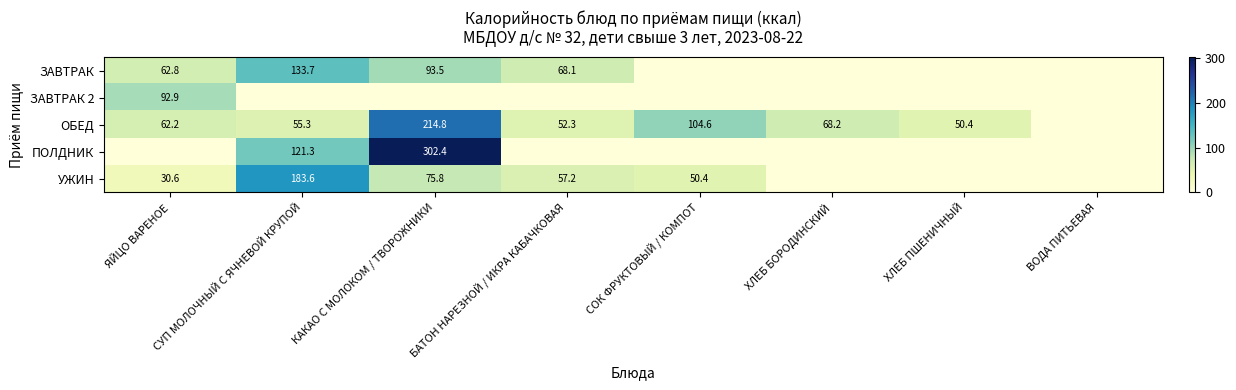

At which category is the sum across all series the highest?

КАКАО С МОЛОКОМ / ТВОРОЖНИКИ